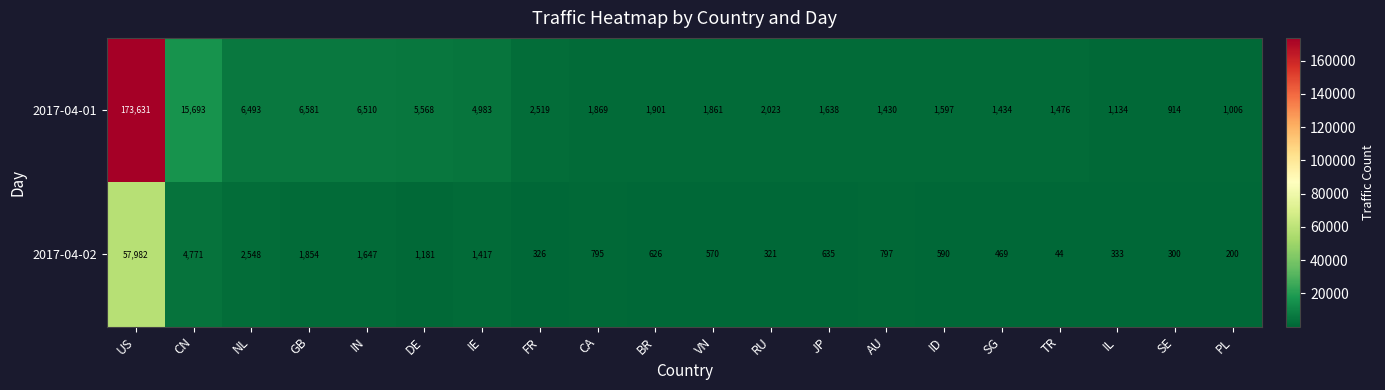

What is the maximum value for 2017-04-01?

173631